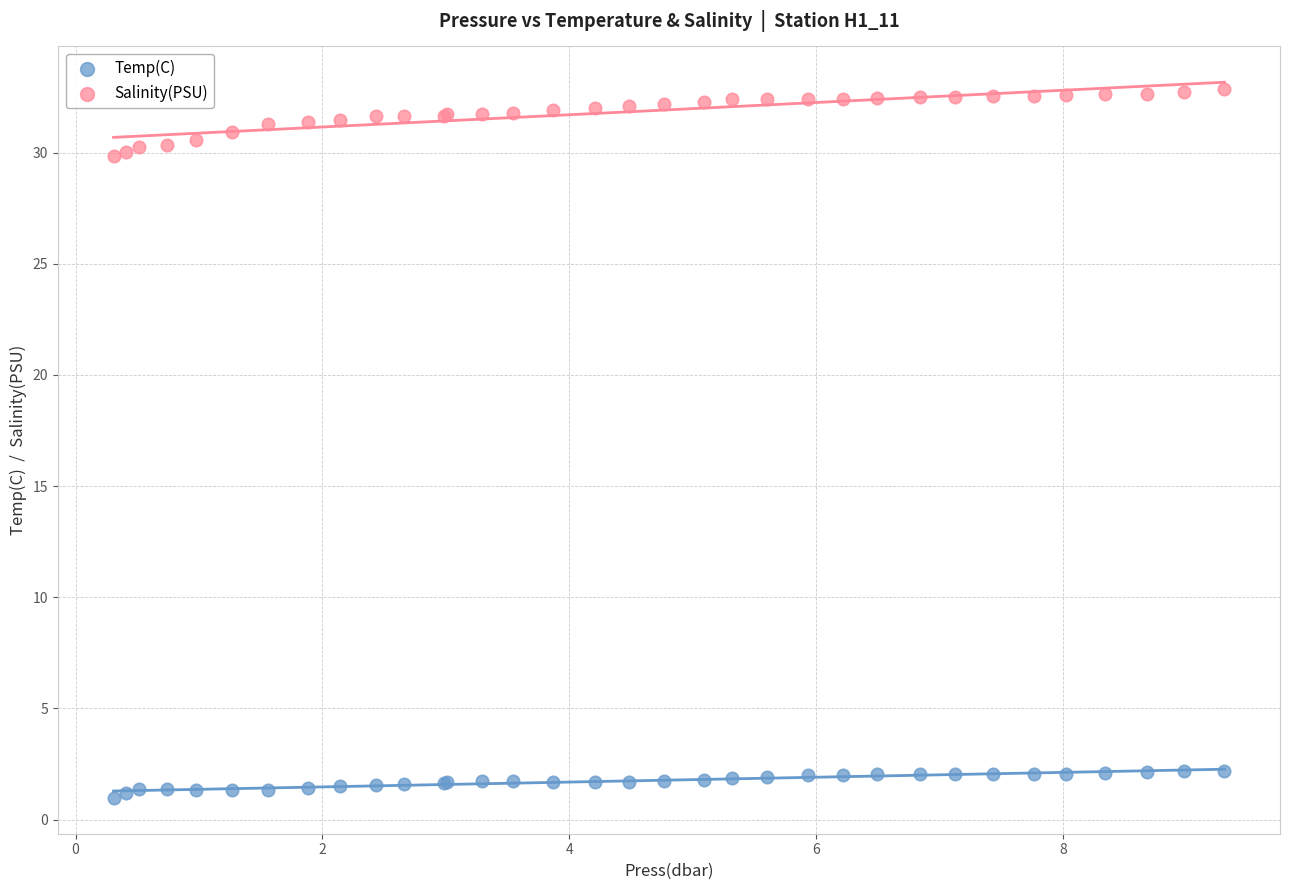

Which series has the widest spread of Y values?

Salinity(PSU)